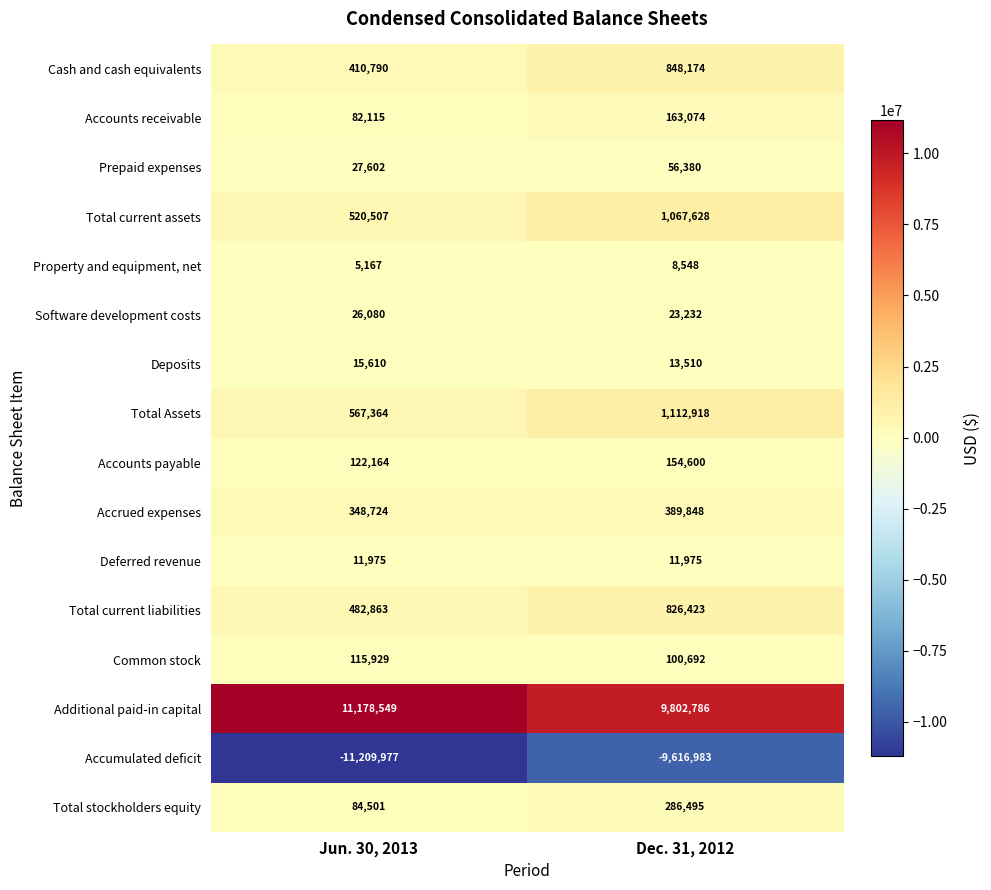

What is the average value of the Additional paid-in capital series?

10490668